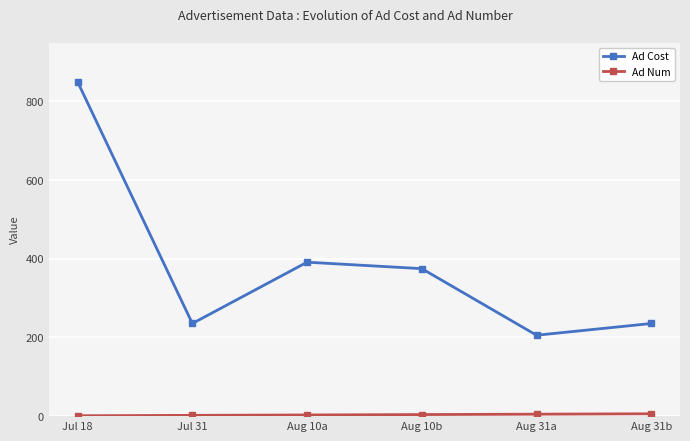

Where is Ad Cost nearest to the value 527?

Aug 10a